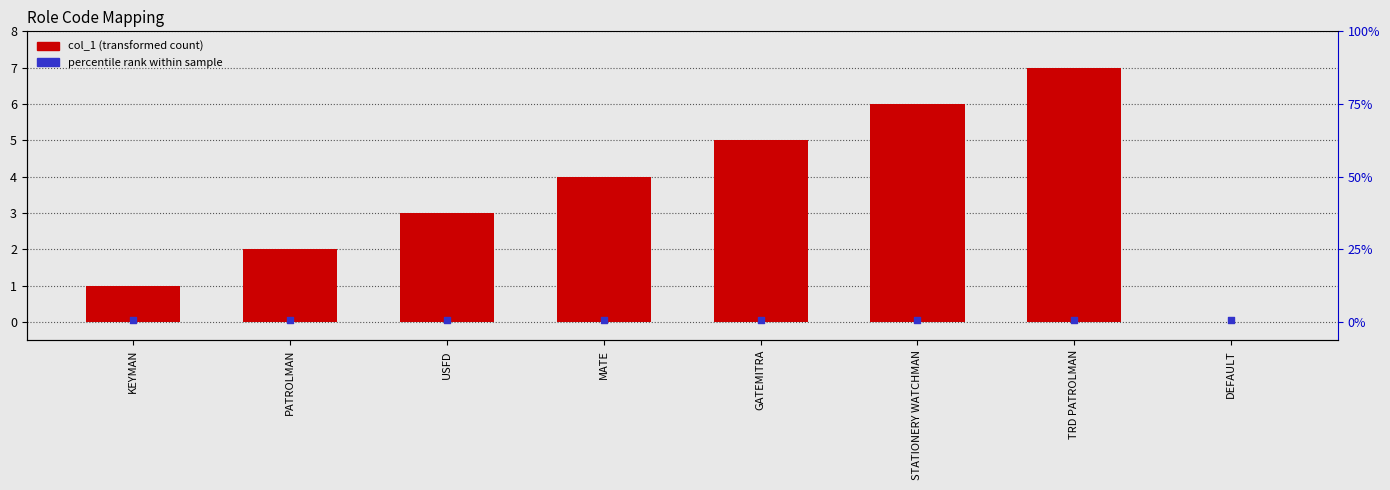

What is the ratio of the value at USFD to the value at PATROLMAN?

1.5